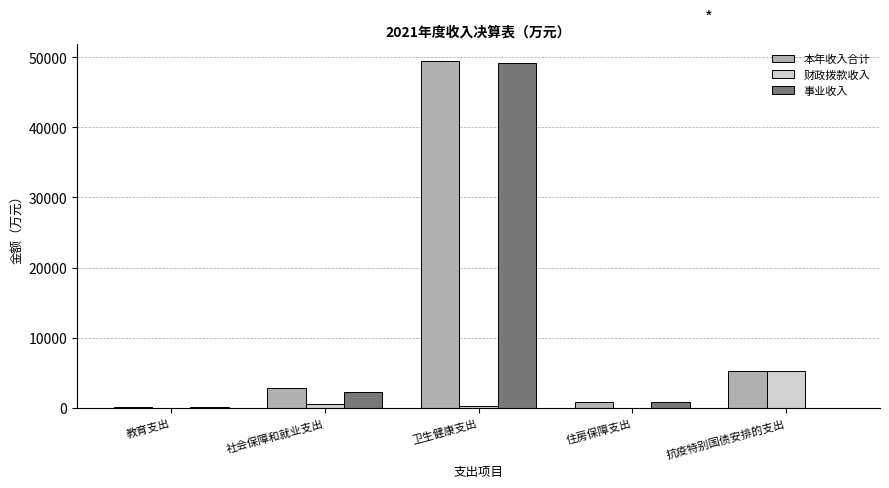

Which series changed the most between 社会保障和就业支出 and 卫生健康支出?

事业收入